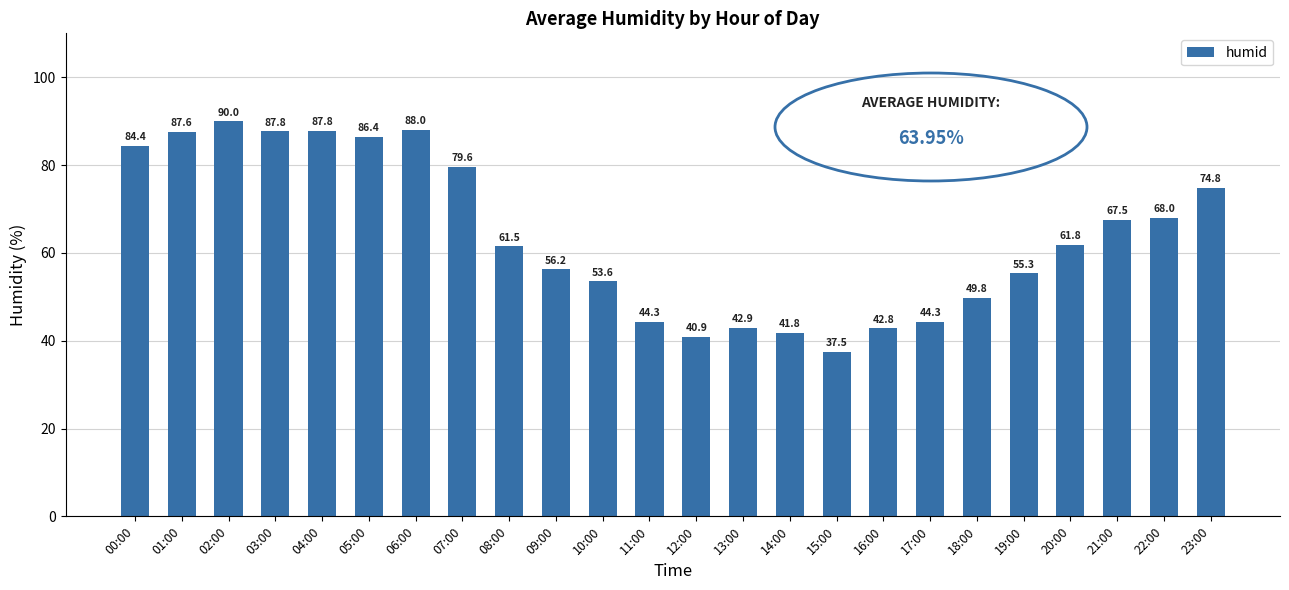

Between 00:00 and 08:00, which is larger?

00:00